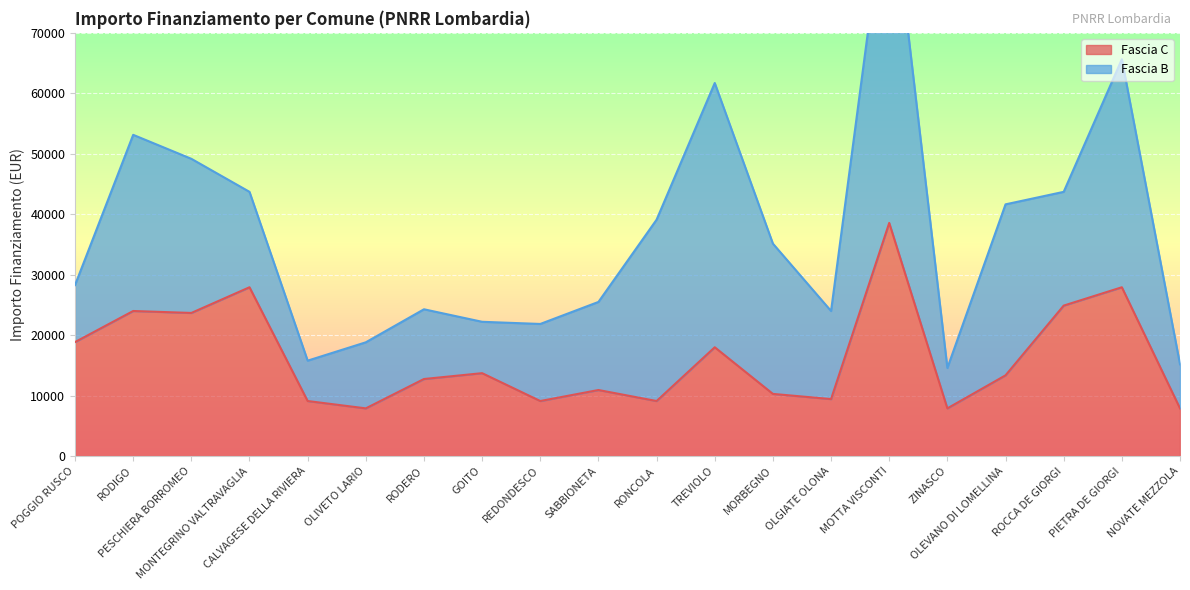

What is the lowest value of the Fascia C series?

7891